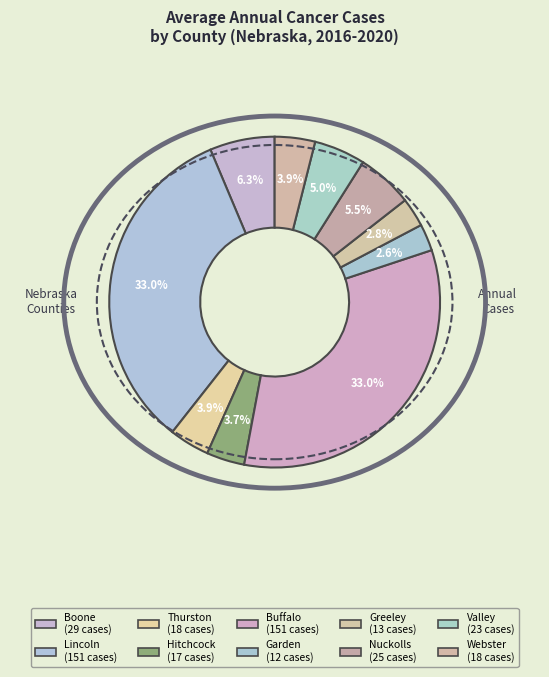

How many slices are in this pie chart?

10